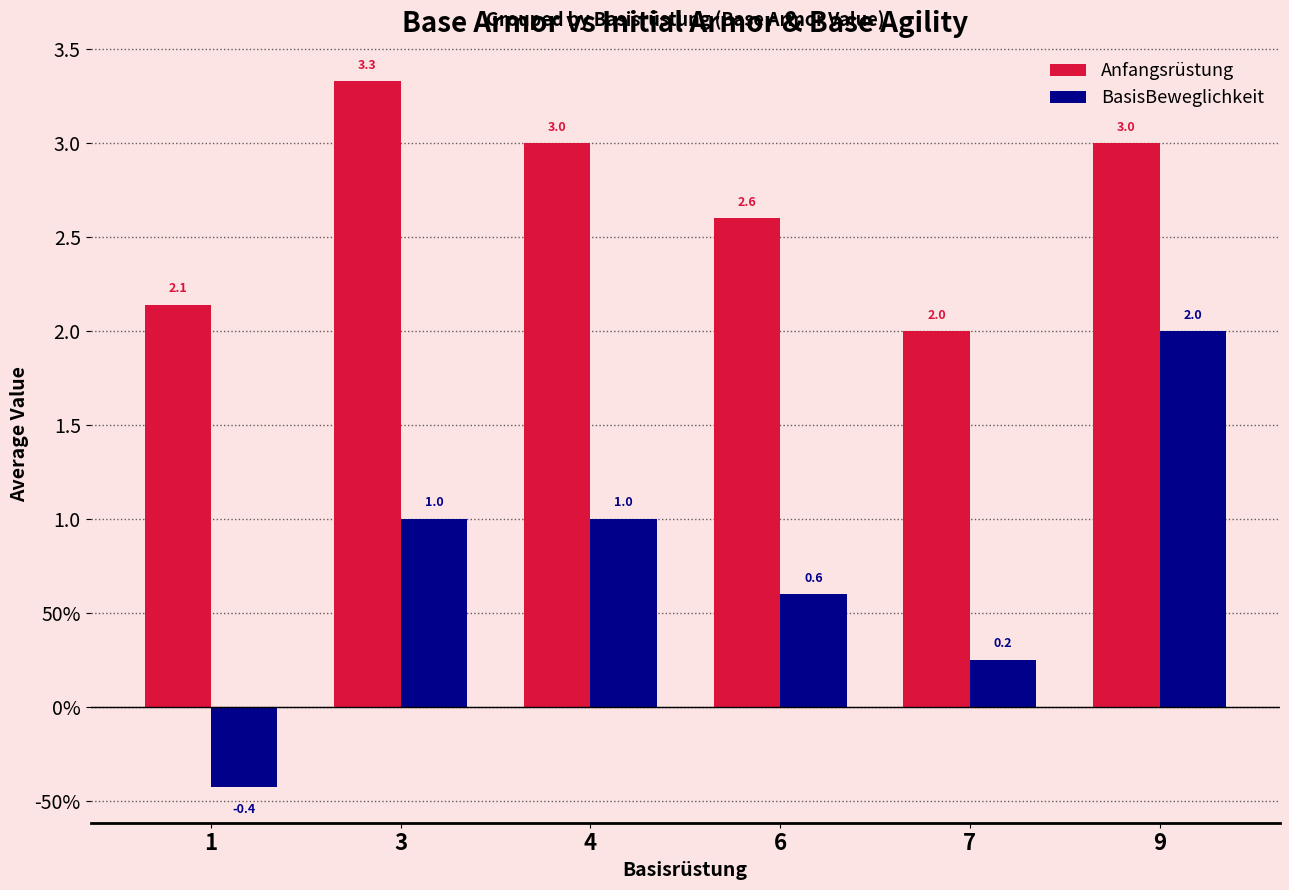

What is the greatest value displayed?

3.3